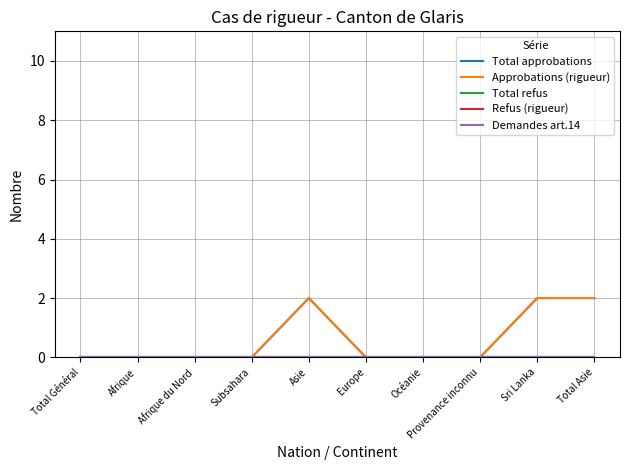

Reading left to right, transcribe all the data shown in this chart.

Total approbations: Total Général=0	Afrique=0	Afrique du Nord=0	Subsahara=0	Asie=2	Europe=0	Océanie=0	Provenance inconnu=0	Sri Lanka=2	Total Asie=2
Approbations (rigueur): Total Général=0	Afrique=0	Afrique du Nord=0	Subsahara=0	Asie=2	Europe=0	Océanie=0	Provenance inconnu=0	Sri Lanka=2	Total Asie=2
Total refus: Total Général=0	Afrique=0	Afrique du Nord=0	Subsahara=0	Asie=0	Europe=0	Océanie=0	Provenance inconnu=0	Sri Lanka=0	Total Asie=0
Refus (rigueur): Total Général=0	Afrique=0	Afrique du Nord=0	Subsahara=0	Asie=0	Europe=0	Océanie=0	Provenance inconnu=0	Sri Lanka=0	Total Asie=0
Demandes art.14: Total Général=0	Afrique=0	Afrique du Nord=0	Subsahara=0	Asie=0	Europe=0	Océanie=0	Provenance inconnu=0	Sri Lanka=0	Total Asie=0